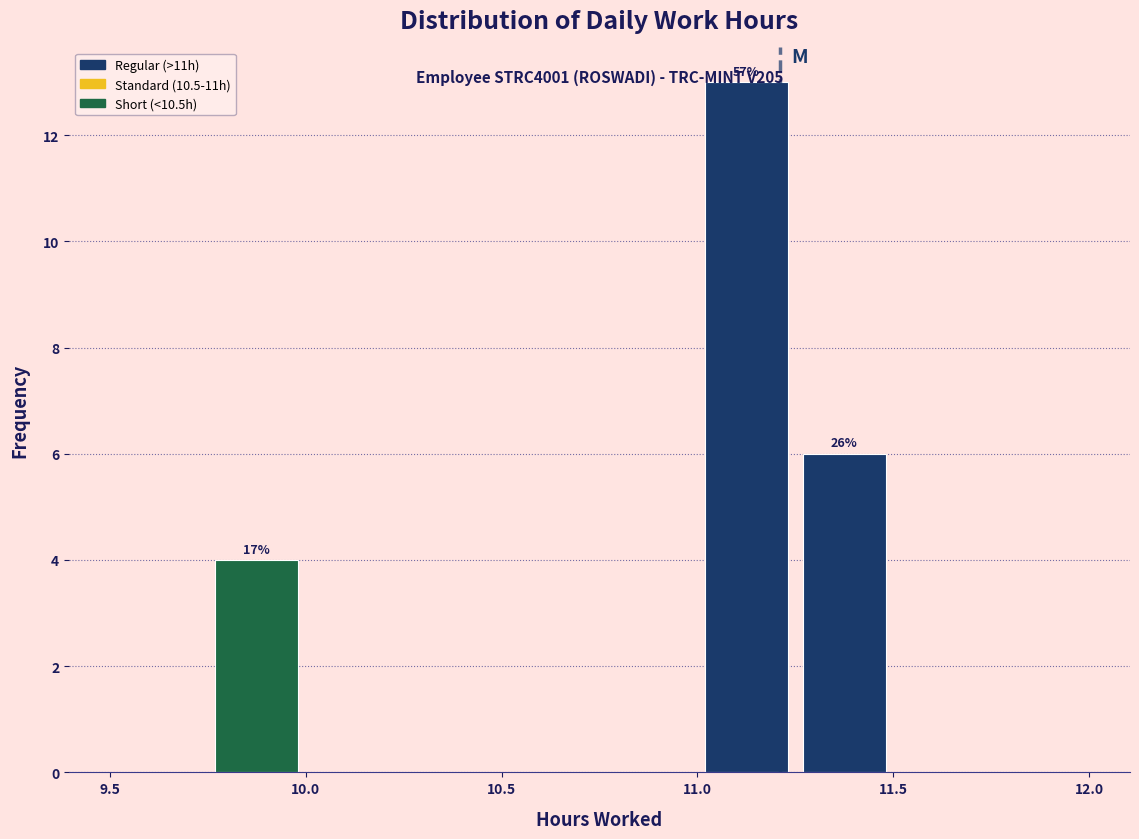

Which range on the x-axis has the tallest bar?

11.00 to 11.25